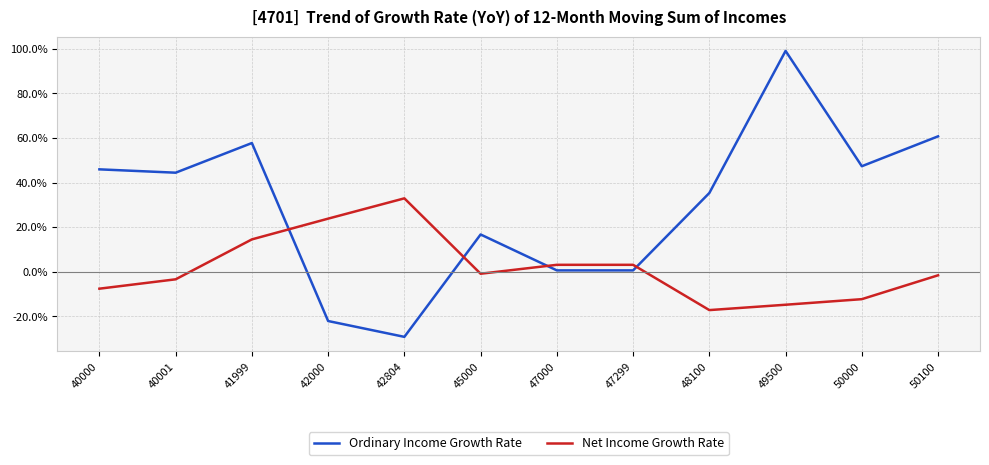

Which series has the largest total across all categories?

Ordinary Income Growth Rate